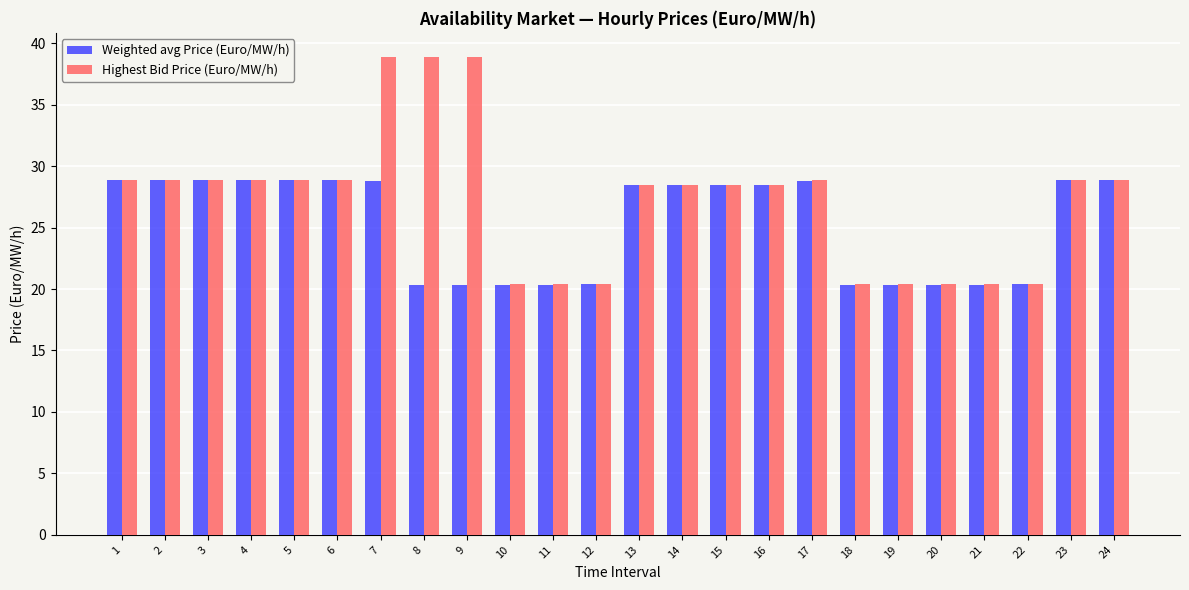

How many series are shown in this chart?

2